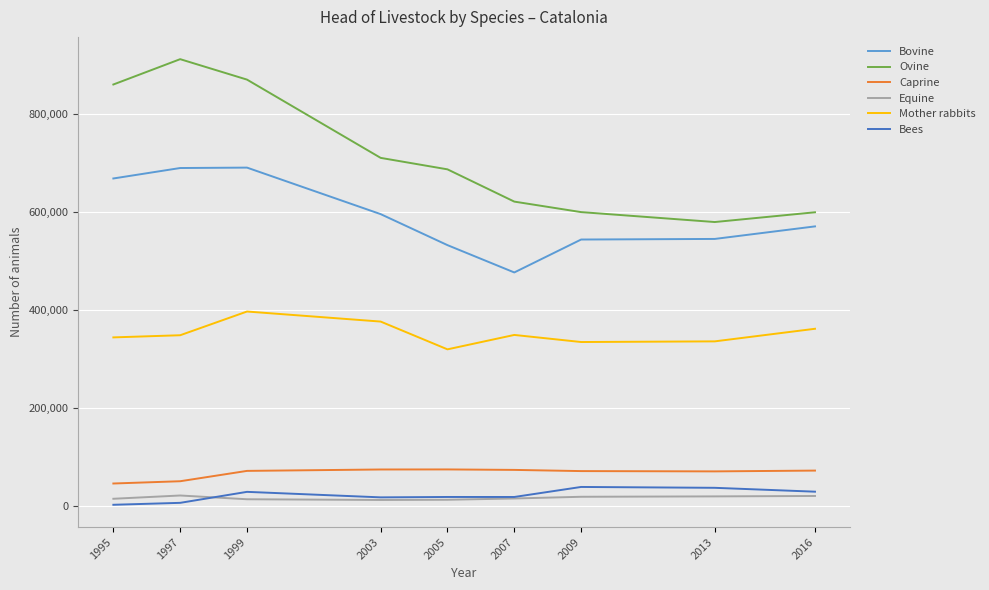

What is the average value of the Equine series?

17112